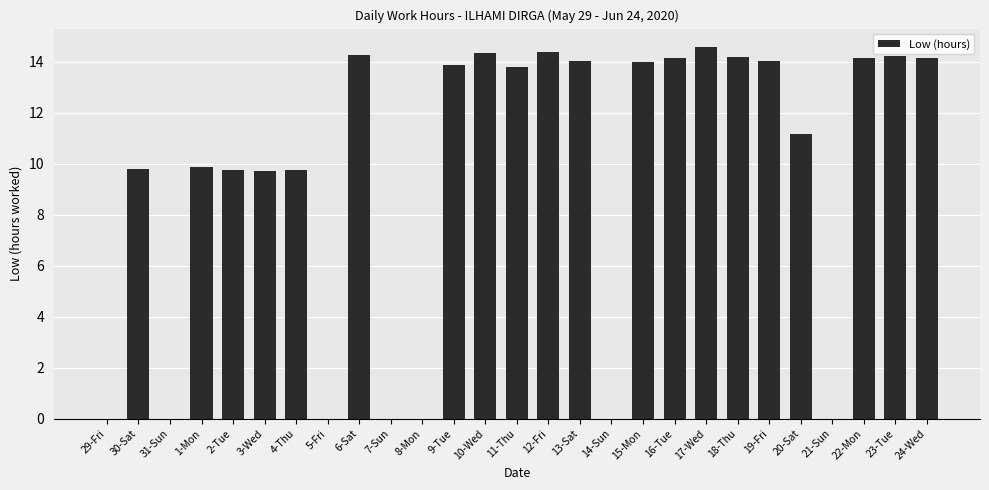

What is the sum of all values?

258.4